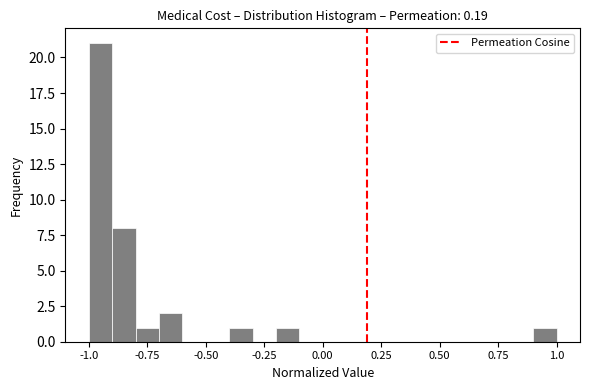

Read against the x-axis, roughly where is the centre of the tallest bar?

-0.95